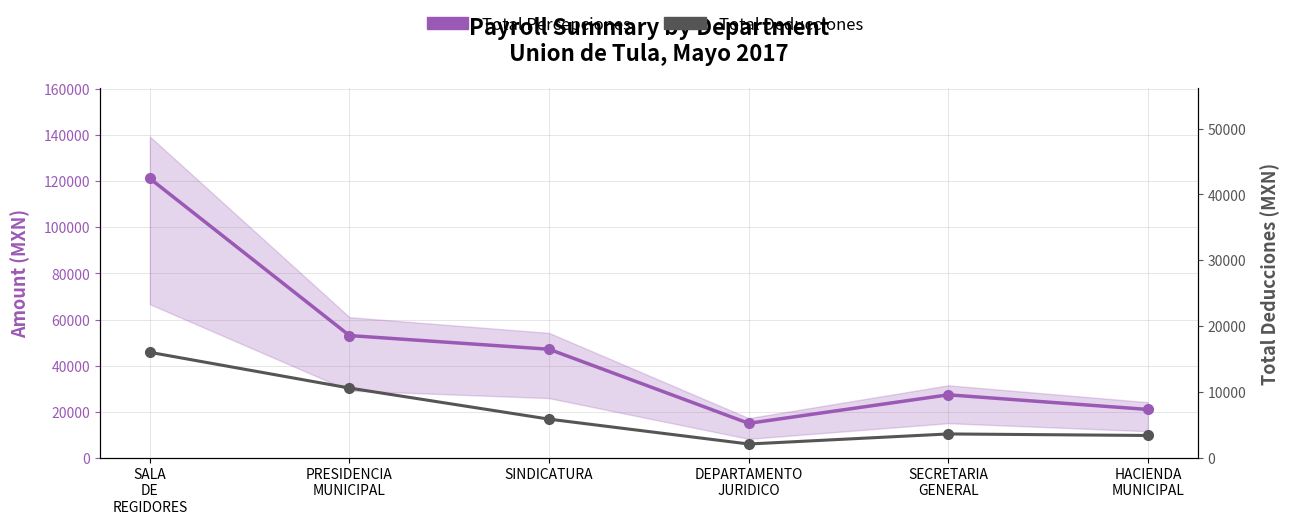

Which label corresponds to the largest value in the chart?

SALA
DE
REGIDORES